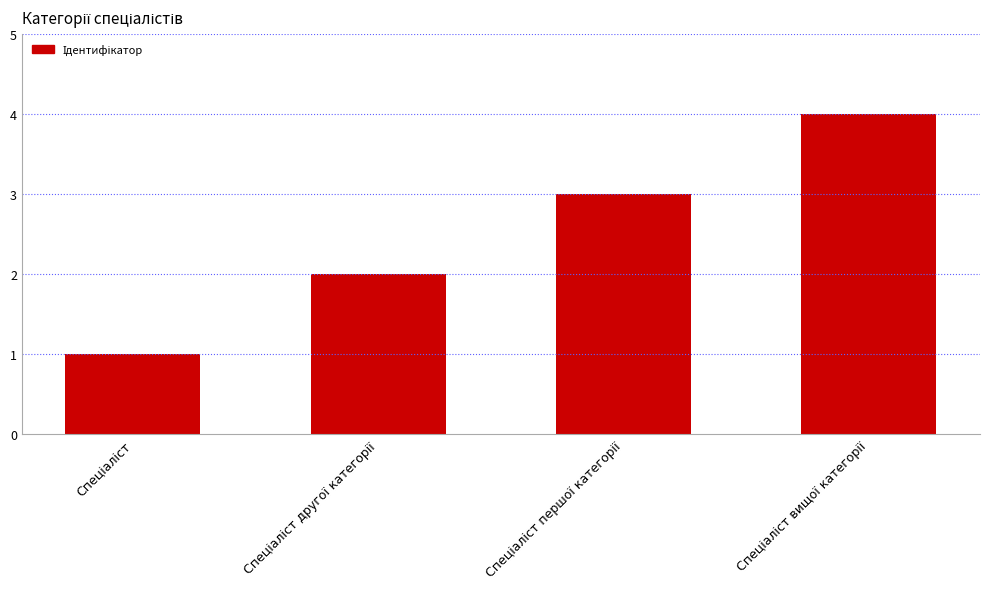

What is the difference between the maximum and minimum values?

3